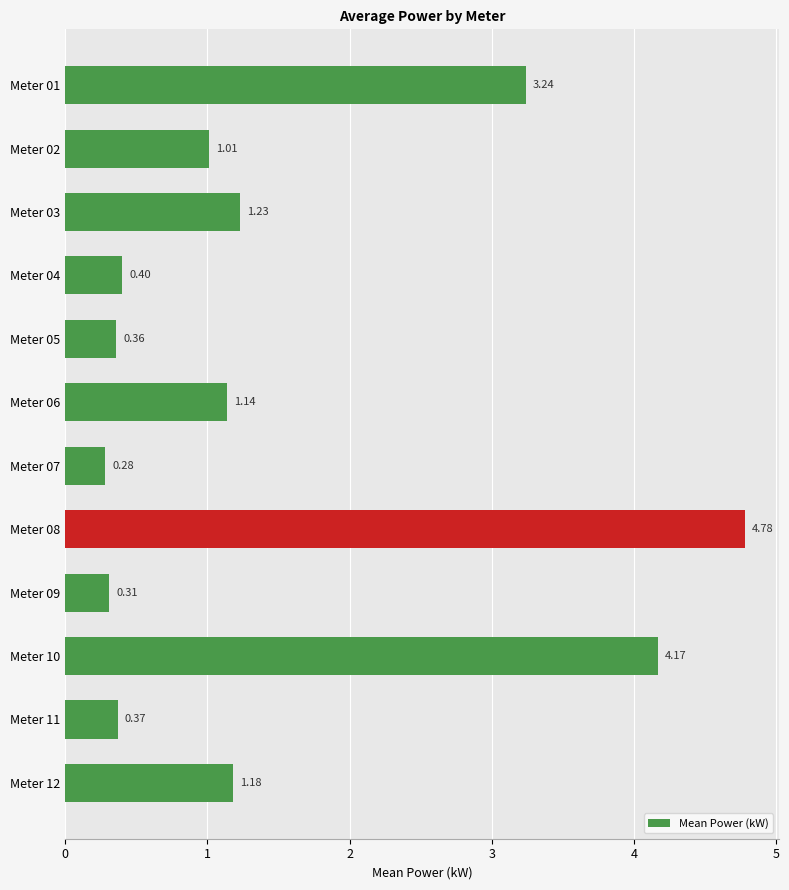

Rank the categories by value from lowest to highest.

Meter 07, Meter 09, Meter 05, Meter 11, Meter 04, Meter 02, Meter 06, Meter 12, Meter 03, Meter 01, Meter 10, Meter 08